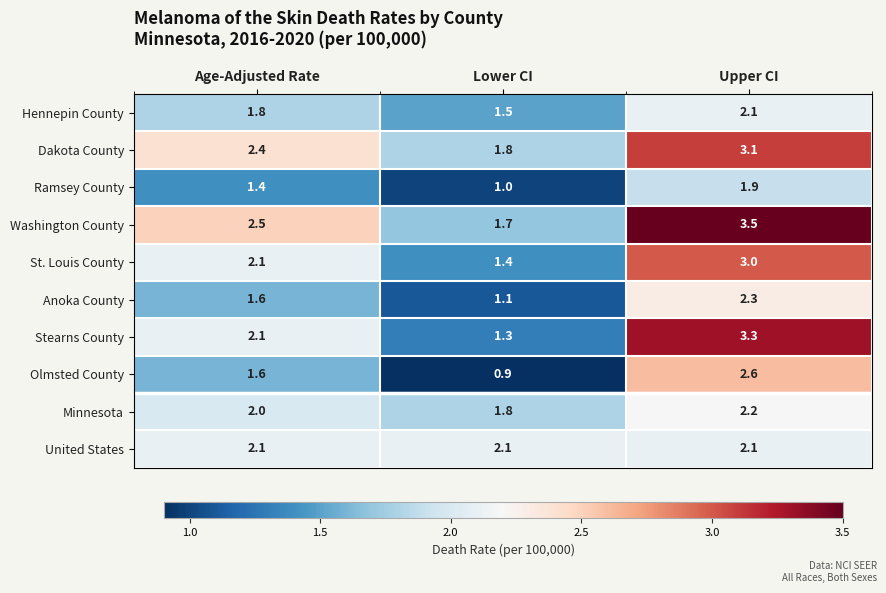

What is the approximate value of Olmsted County at Lower CI?

0.9